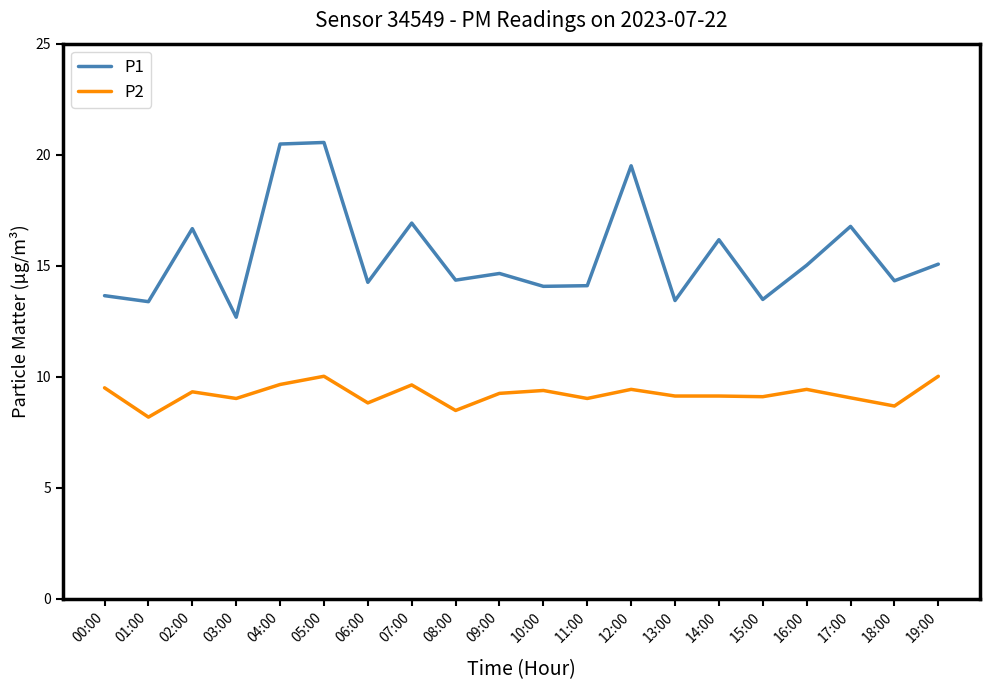

What is the smallest value displayed?

8.2